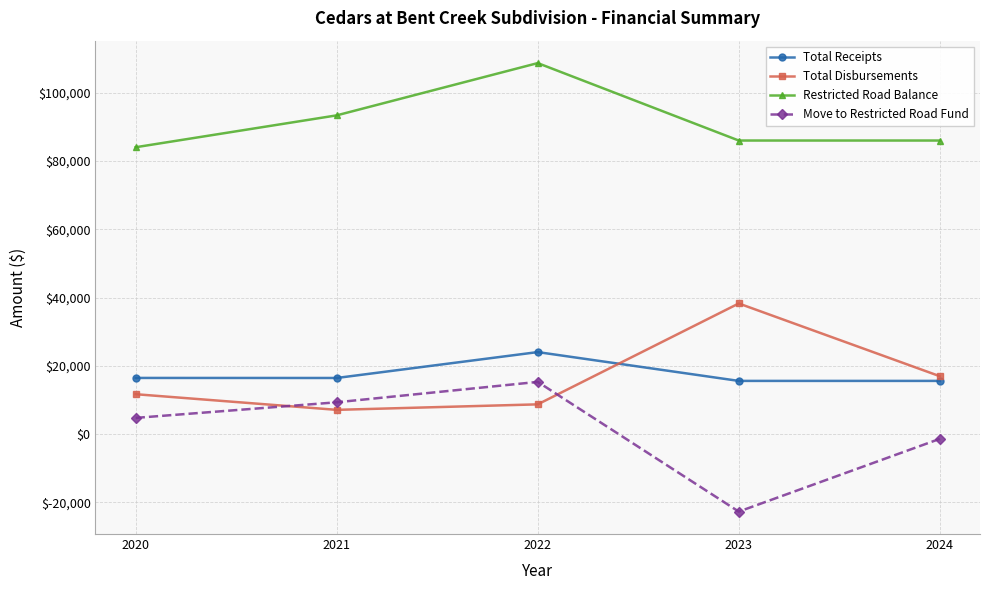

What is the approximate value of Move to Restricted Road Fund at 2024?

-1375.0